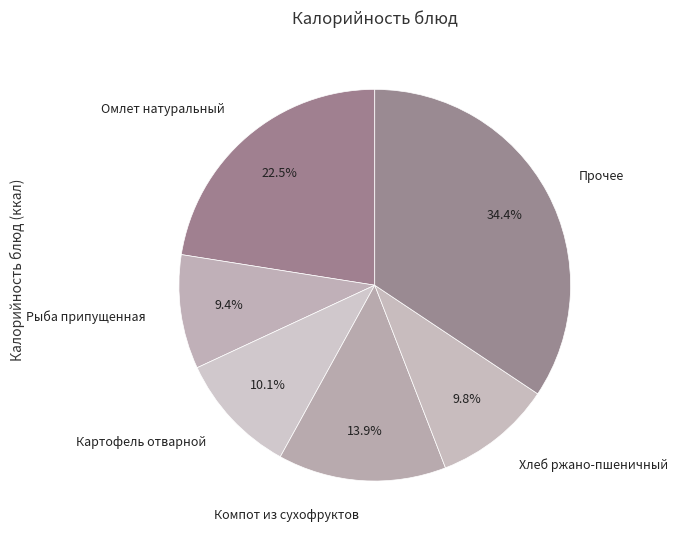

Which category has the biggest portion of the pie?

Прочее